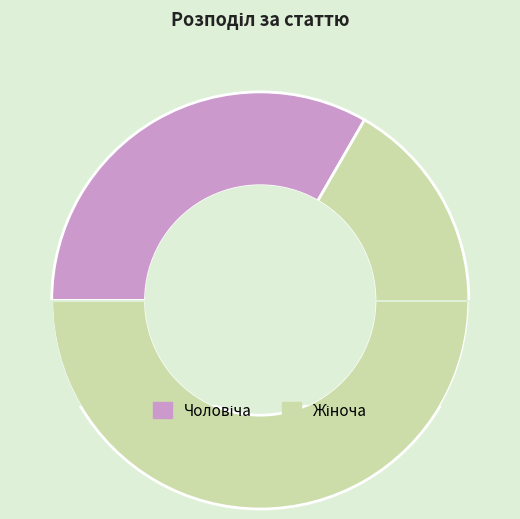

How many slices are in this pie chart?

2